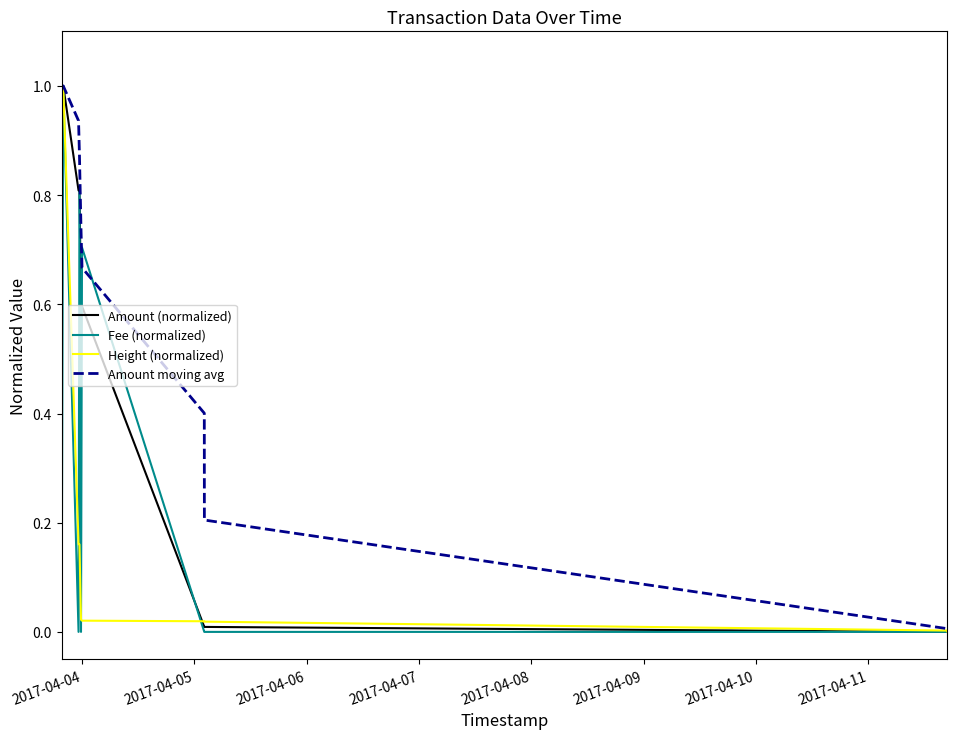

Which series has the largest total across all categories?

Amount moving avg